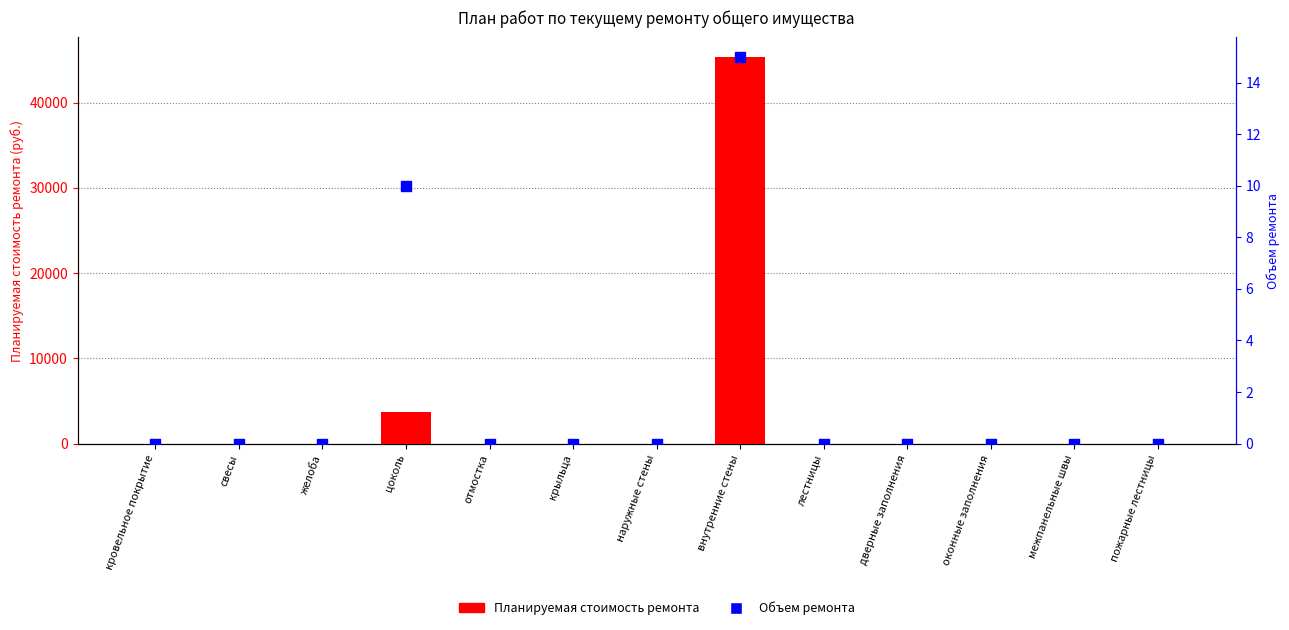

Which series has the largest total across all categories?

Планируемая стоимость ремонта